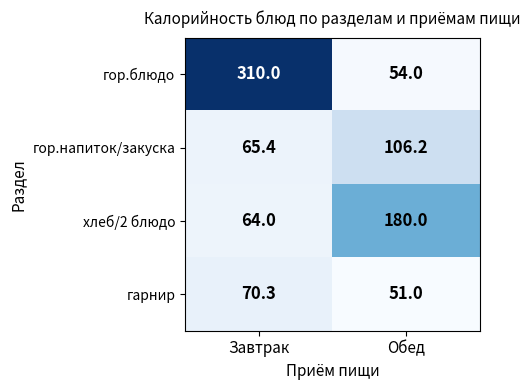

Reading right to left, what are all the values shown in this chart?

гор.блюдо: Обед=54.0	Завтрак=310.0
гор.напиток/закуска: Обед=106.2	Завтрак=65.4
хлеб/2 блюдо: Обед=180.0	Завтрак=64.0
гарнир: Обед=51.0	Завтрак=70.3